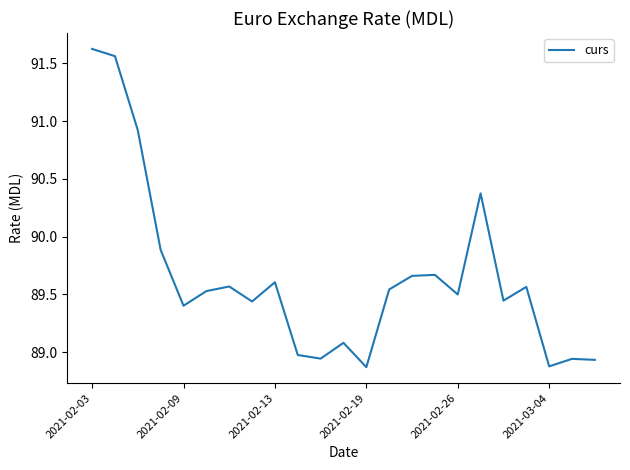

How many categories are shown in the chart?

23